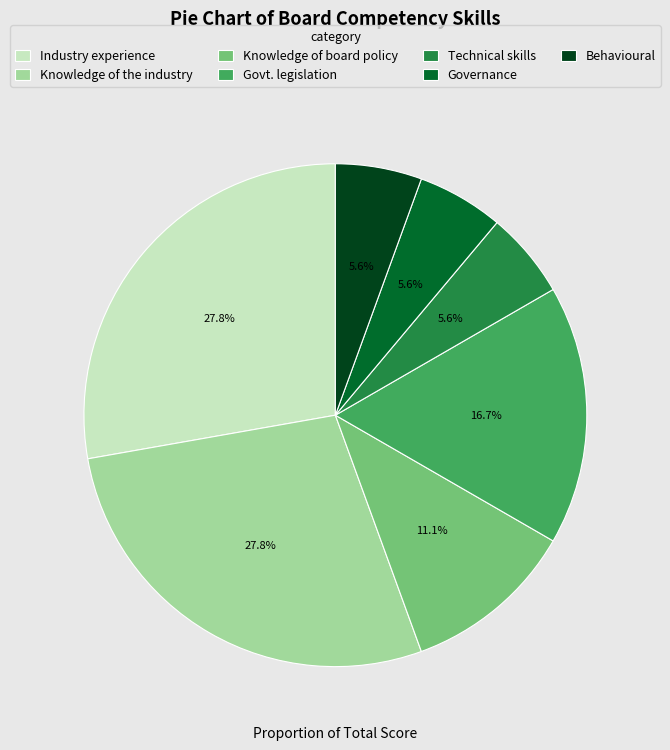

How many slices are in this pie chart?

7